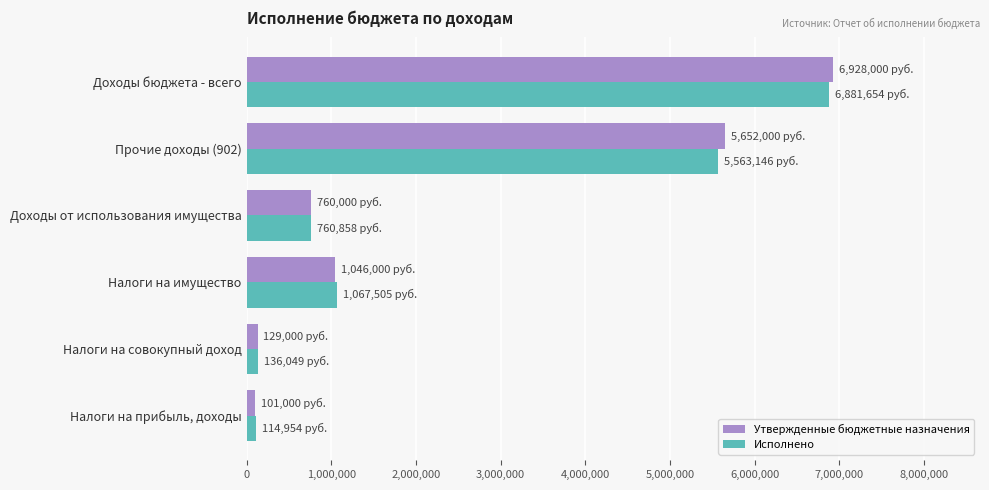

The Исполнено series shows 9850633.4 at Доходы бюджета - всего. True or false?

False